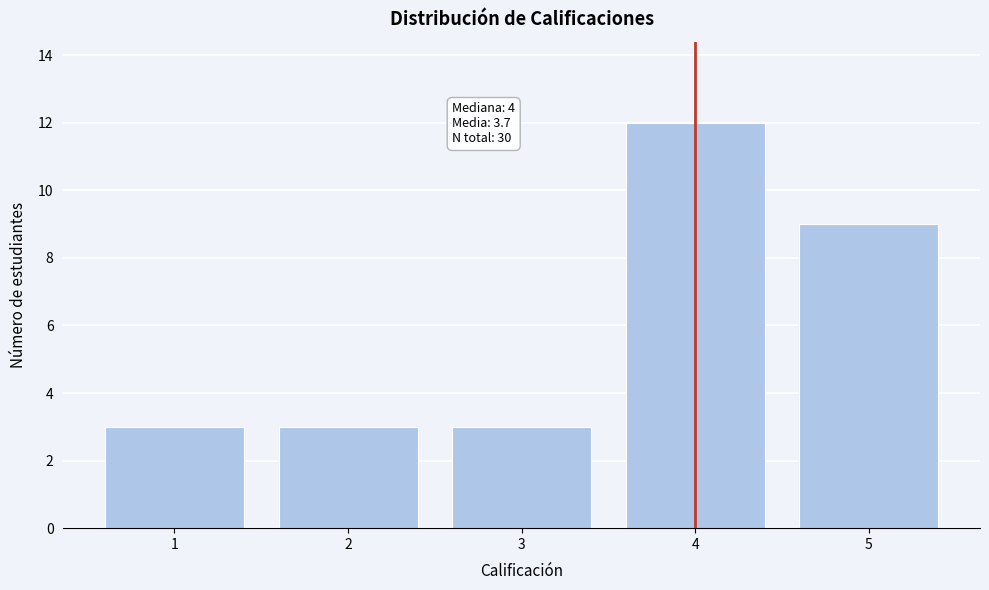

Reading left to right, list all the values displayed in this chart.

3	3	3	12	9